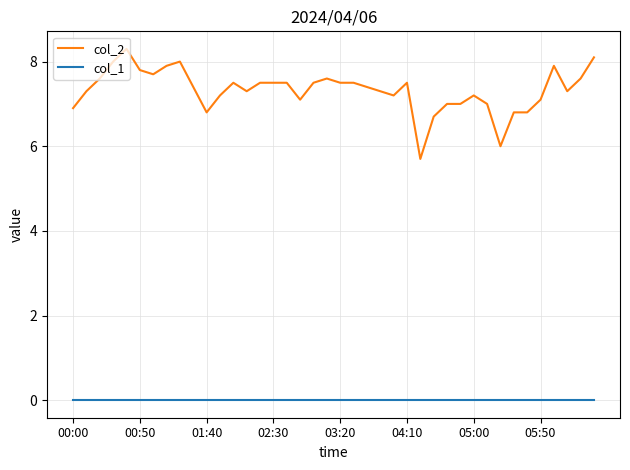

What is the highest value of the col_2 series?

8.3